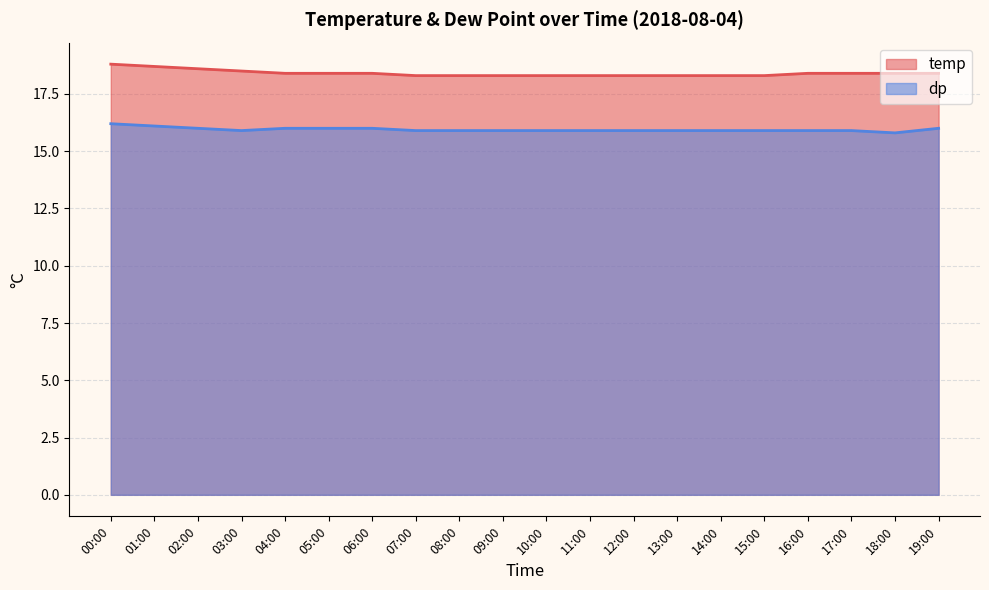

True or false: temp and dp cross at least once.

False